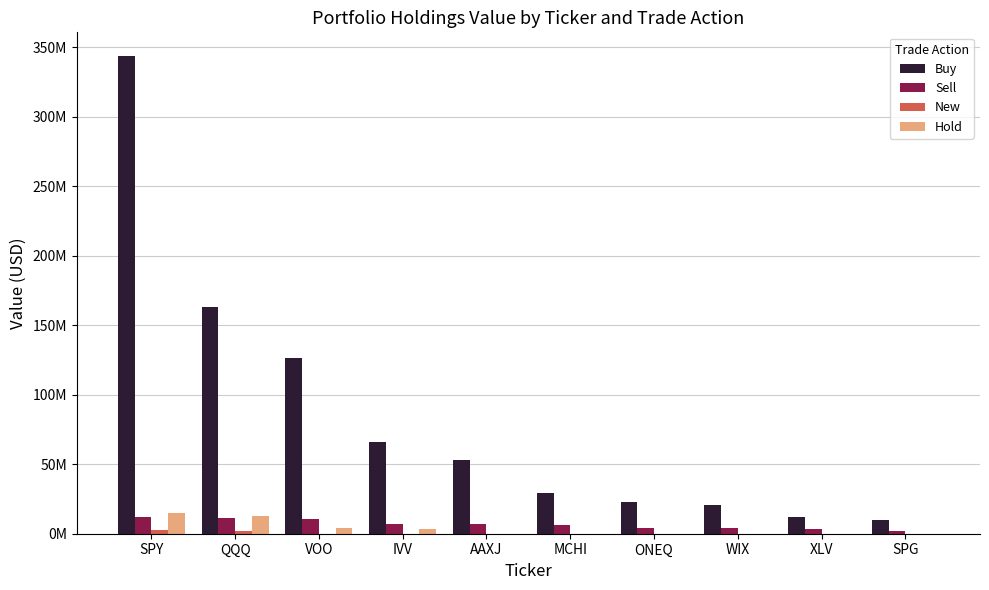

Where is Buy nearest to the value 176973000?

QQQ